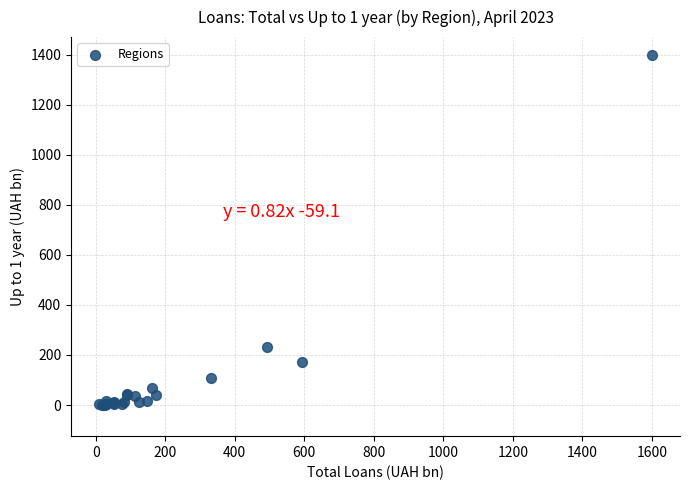

What Y value in the scatter plot is closest to 699?

231.9